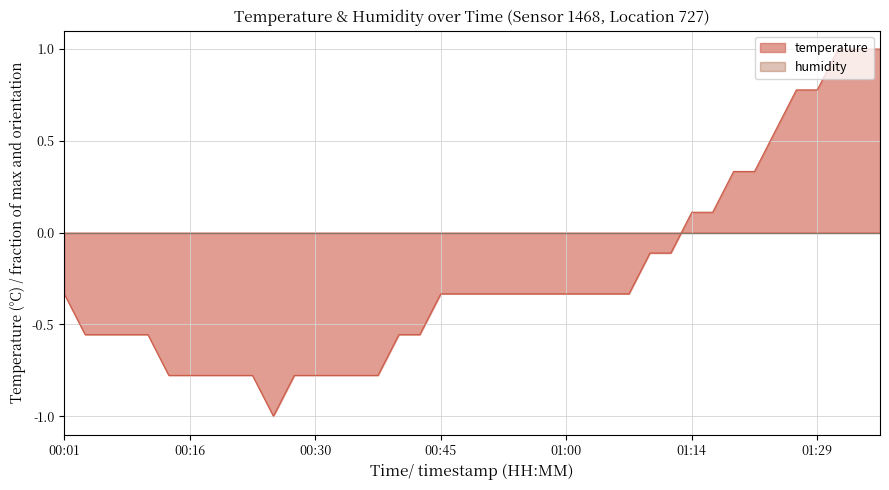

What is the difference between the second highest and minimum values?

2.0